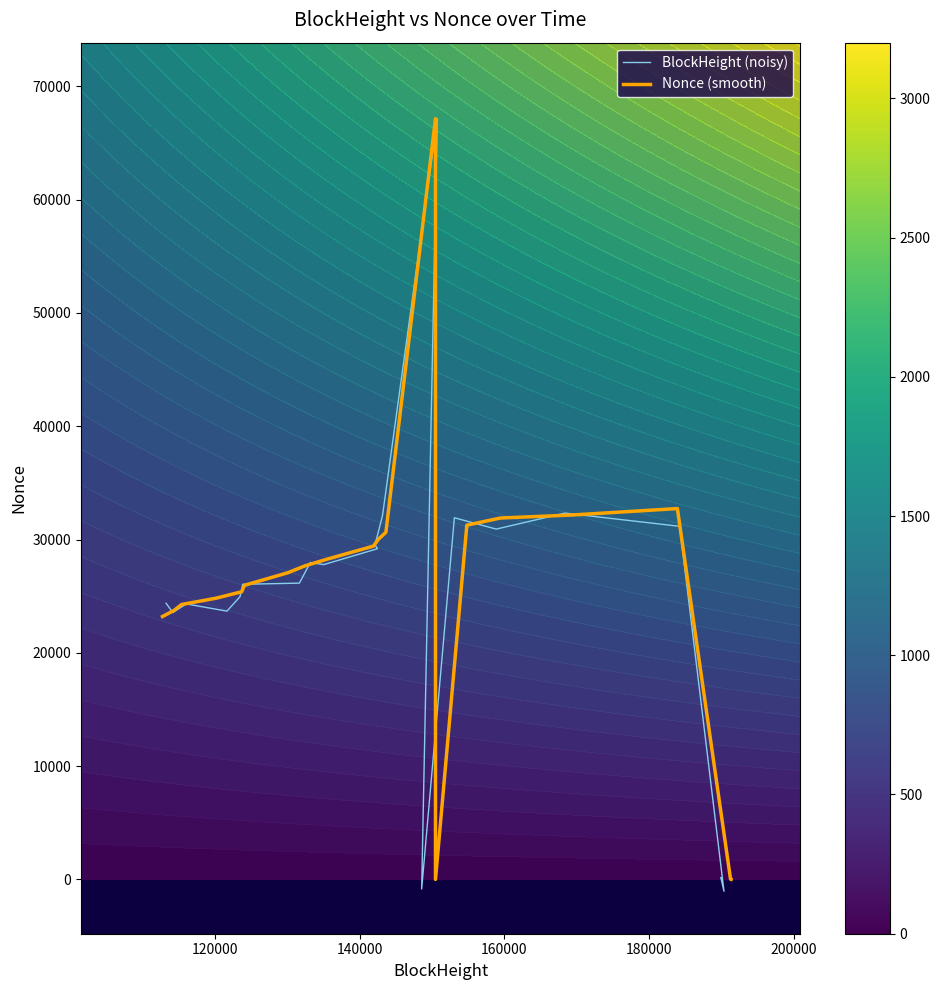

What is the highest value of the Nonce (smooth) series?

67138